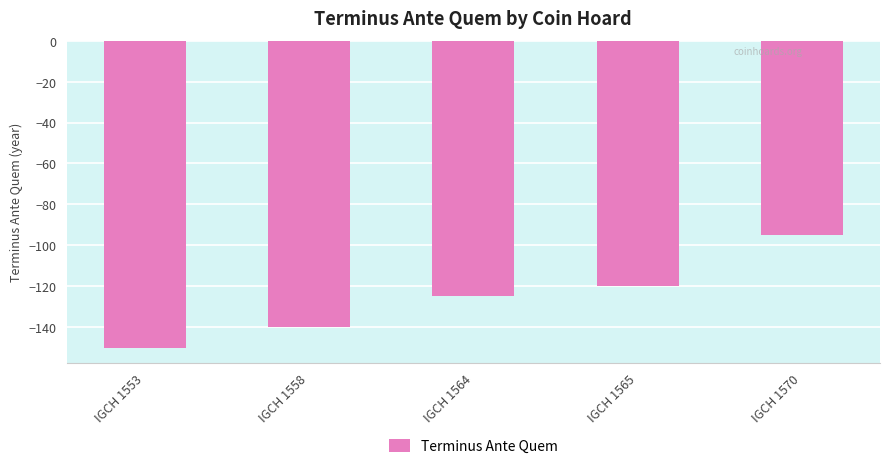

Does the chart contain stacked bars?

No